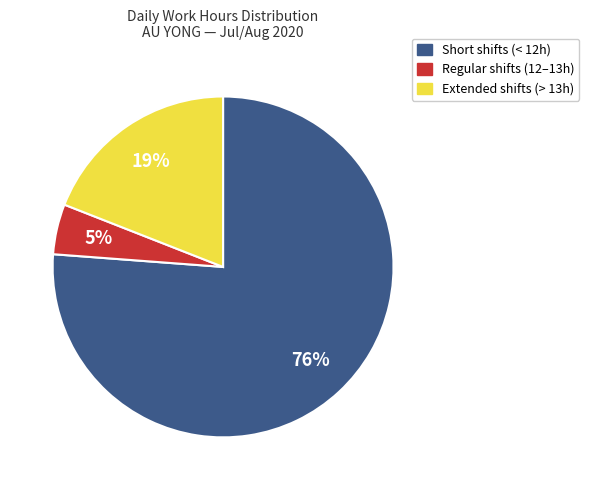

To the nearest percent, what is the difference between the largest and smallest slice percentages?

71%